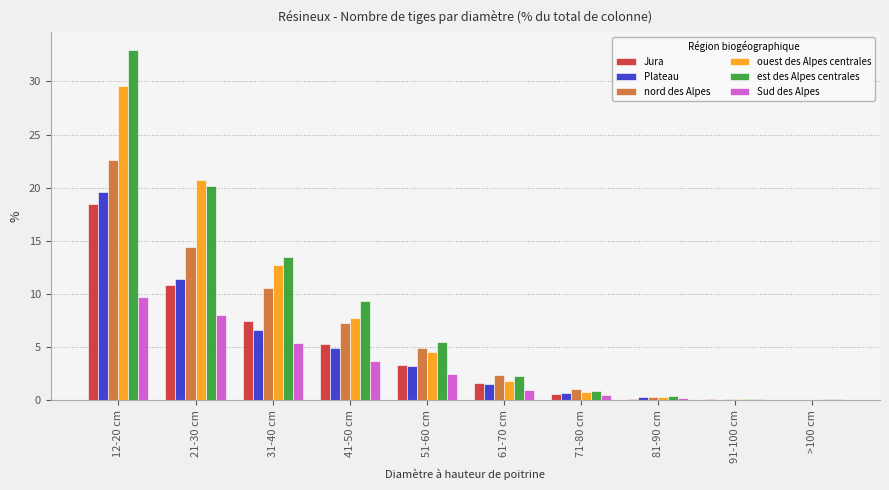

What is the approximate value of Jura at 61-70 cm?

1.6